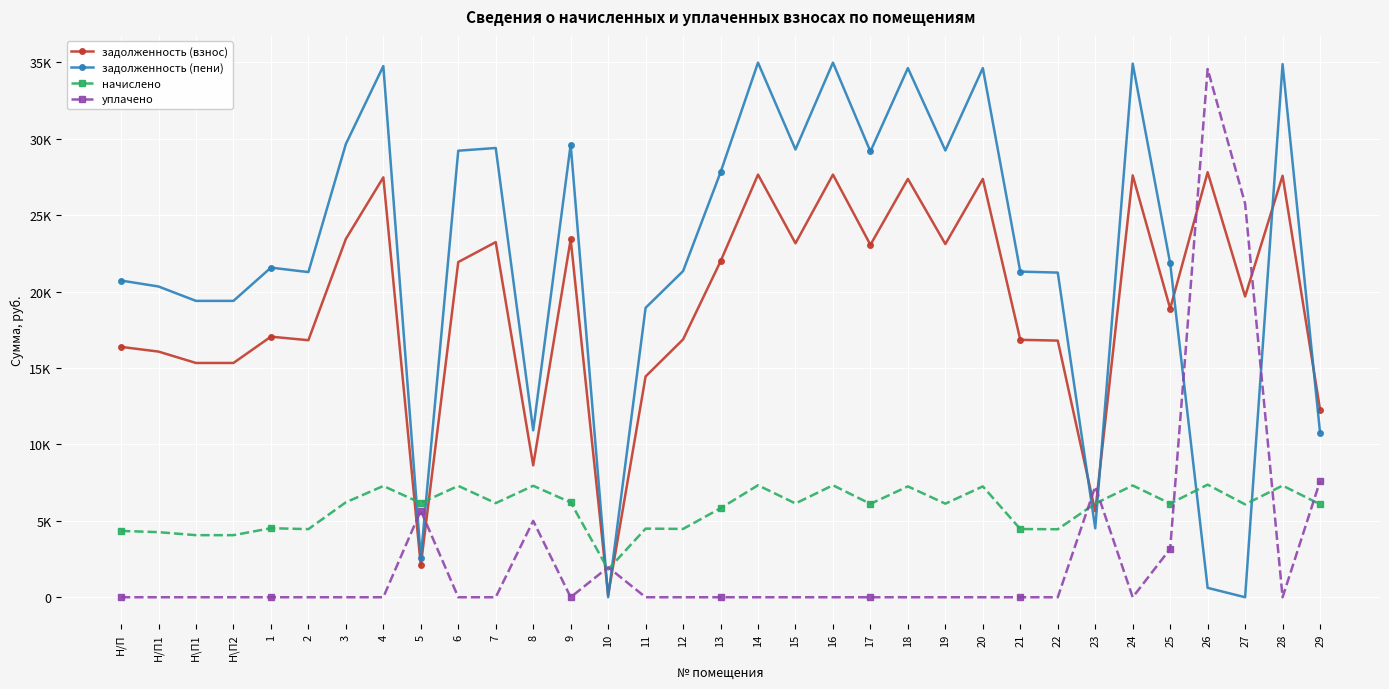

Reading left to right, transcribe all the data shown in this chart.

задолженность (взнос): 16383.8	16075.7	15331.0	15331.0	17051.5	16820.4	23445.8	27477.6	2077.2	21934.3	23240.4	8629.8	23420.2	144.3	14448.8	16871.8	21982.1	27657.4	23163.4	27657.4	23060.6	27374.9	23112.0	27374.9	16846.1	16794.7	5623.4	27606.0	18889.5	27811.4	19681.7	27580.3	12283.9
задолженность (пени): 20724.8	20335.0	19393.0	19393.0	21569.4	21277.1	29657.9	34757.9	2568.5	29221.4	29398.1	10923.6	29625.4	0.0	18939.4	21342.0	27806.3	34985.3	29300.5	34985.3	29170.7	34627.9	29235.6	34627.9	21309.5	21244.6	4510.9	34920.4	21852.0	614.1	0.3	34887.8	10772.7
начислено: 4341.0	4259.3	4062.0	4062.0	4517.9	4456.7	6212.0	7280.3	6164.4	7287.1	6157.7	7293.8	6205.2	1818.7	4490.6	4470.2	5824.2	7327.9	6137.2	7327.9	6110.0	7253.0	6123.6	7253.0	4463.4	4449.8	6130.4	7314.4	6130.4	7368.7	6076.0	7307.5	6082.8
уплачено: 0.0	0.0	0.0	0.0	0.0	0.0	0.0	0.0	5673.1	0.0	0.0	5000.0	0.0	1963.4	0.0	0.0	0.0	0.0	0.0	0.0	0.0	0.0	0.0	0.0	0.0	0.0	7243.0	0.0	3168.0	34566.1	25757.3	0.0	7594.0